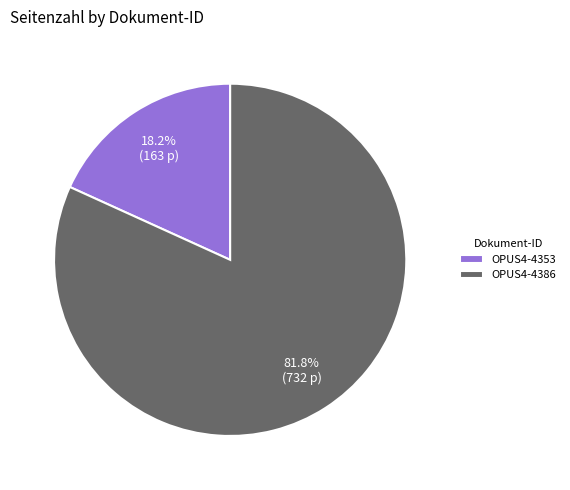

Between OPUS4-4353 and OPUS4-4386, which is larger?

OPUS4-4386